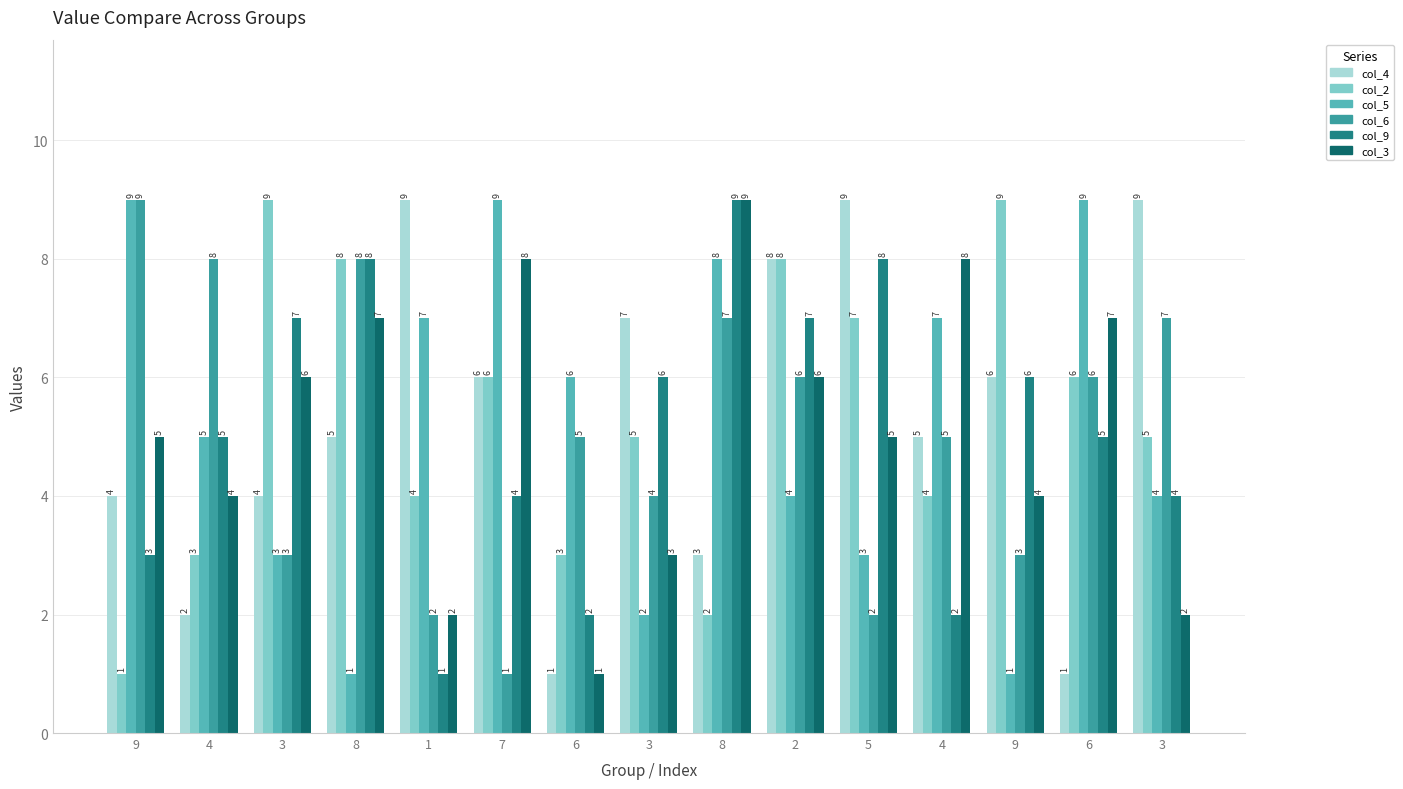

Which series has the widest spread of values?

col_4